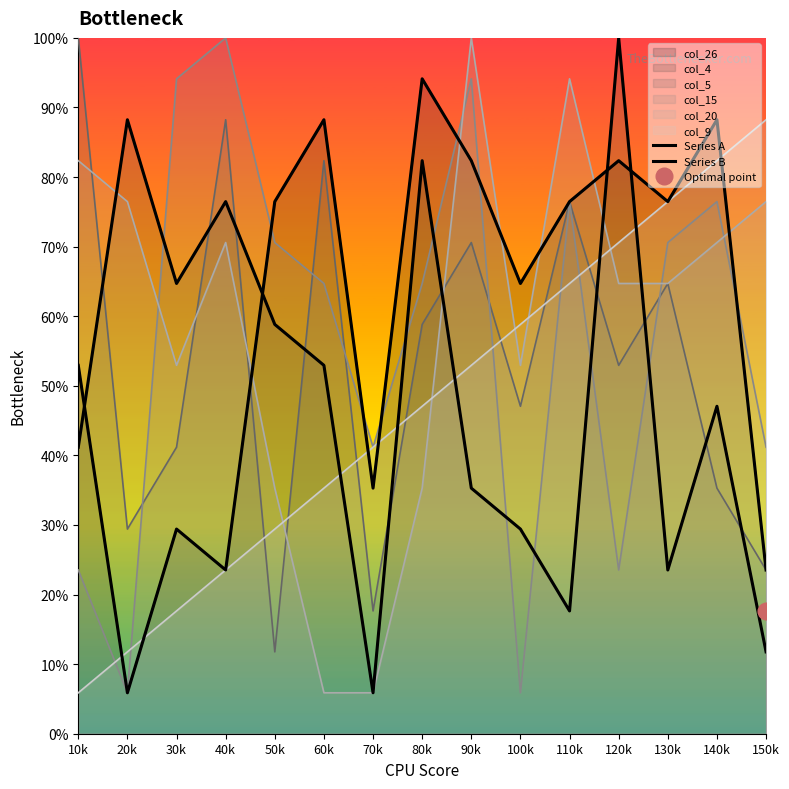

How many interior local peaks does the Series B series have?

5